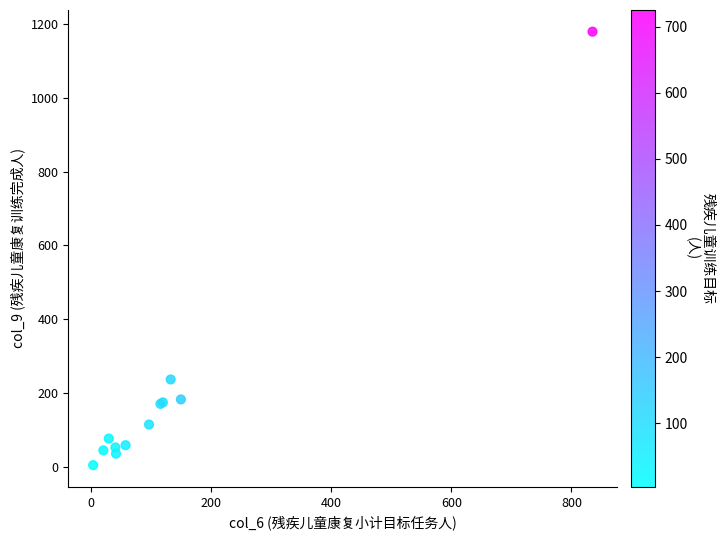

What Y value in the scatter plot is closest to 592?

237